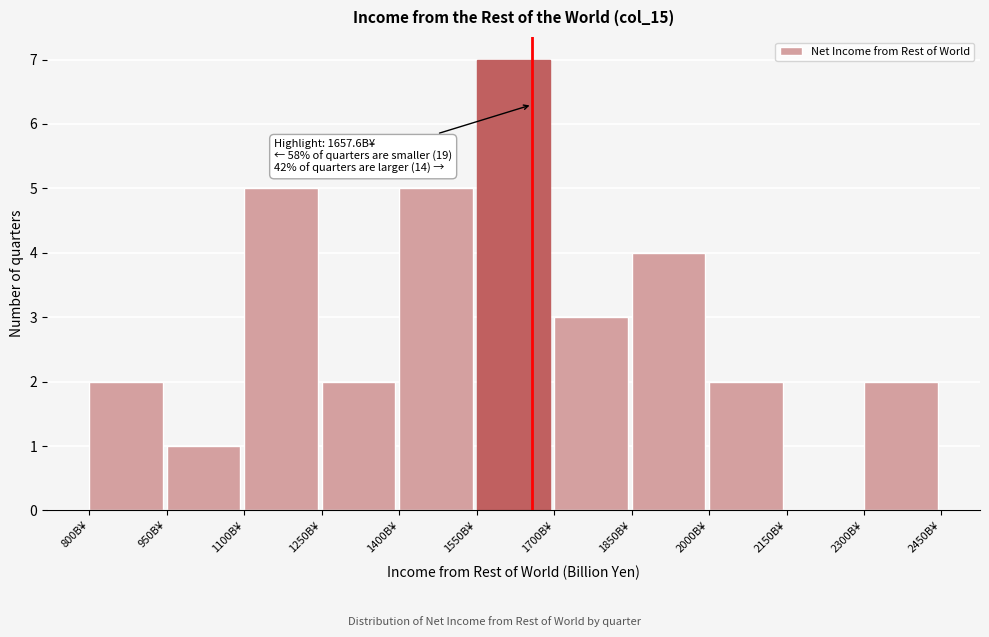

Over which range of the x-axis is the bar tallest?

1550 to 1700